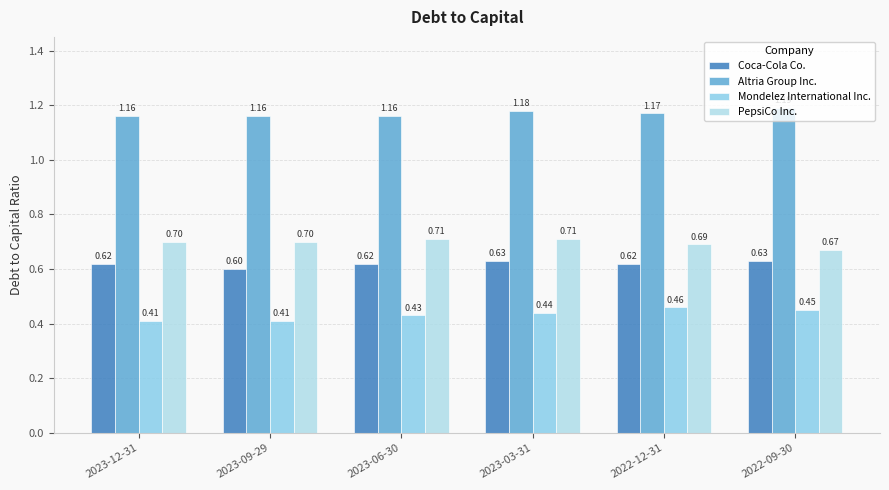

What is the label of the 3rd bar from the right?

2023-03-31